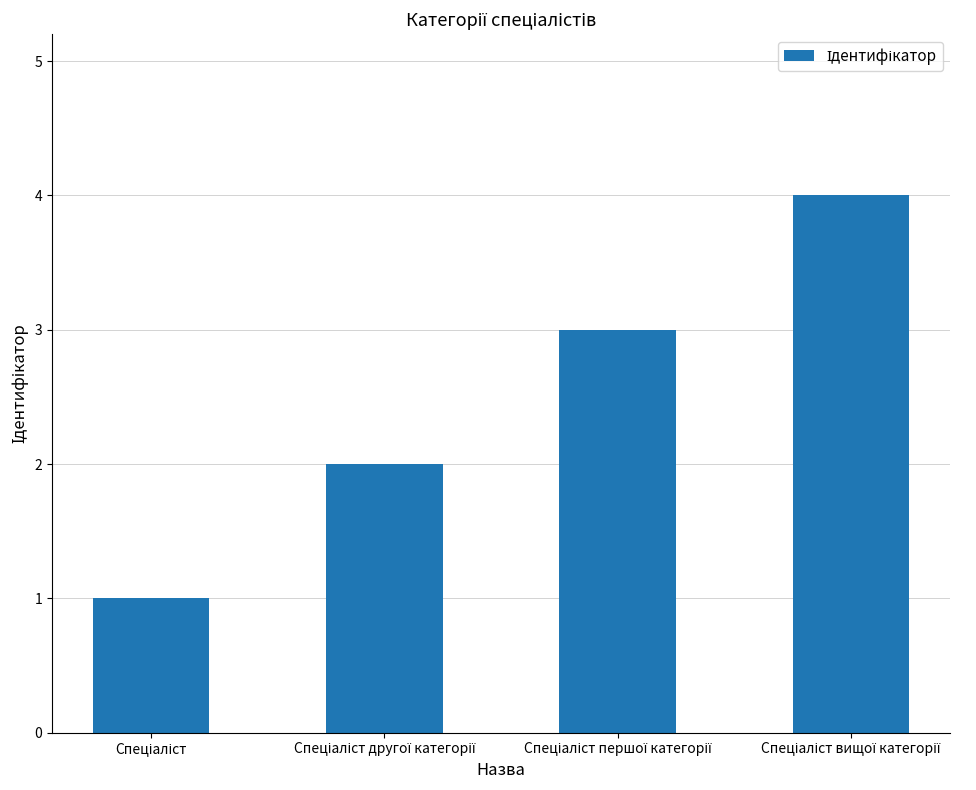

What is the greatest value displayed?

4